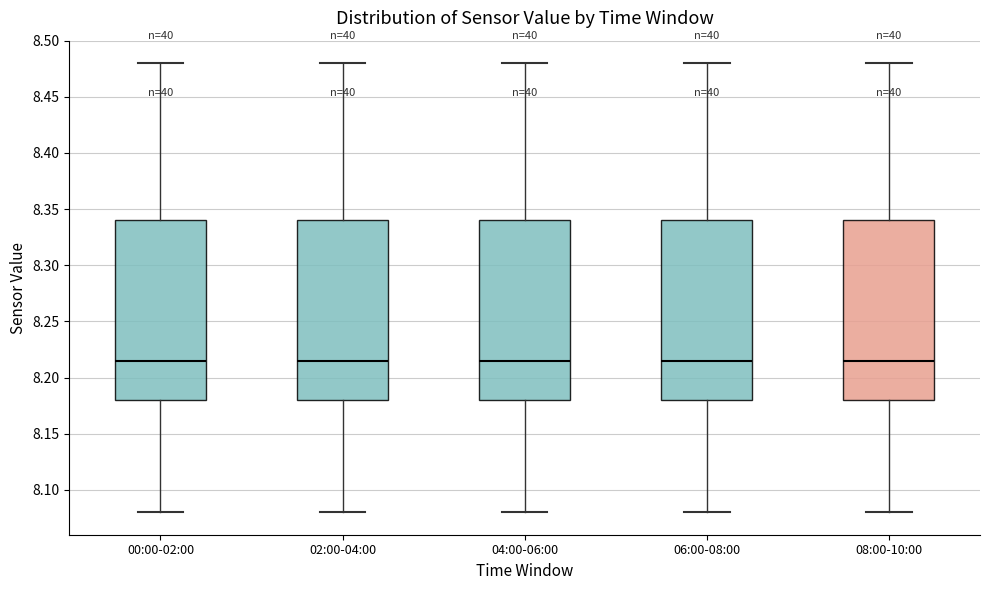

Reading left to right, transcribe this box plot: for each box, give where its median line is, the range the box spans, and where its two whiskers end, as read against the y-axis. The values are not printed on the chart, so give them approximately, as read against the axis.

00:00-02:00: median 8.215, box 8.180 to 8.340, whiskers 8.080 to 8.480
02:00-04:00: median 8.215, box 8.180 to 8.340, whiskers 8.080 to 8.480
04:00-06:00: median 8.215, box 8.180 to 8.340, whiskers 8.080 to 8.480
06:00-08:00: median 8.215, box 8.180 to 8.340, whiskers 8.080 to 8.480
08:00-10:00: median 8.215, box 8.180 to 8.340, whiskers 8.080 to 8.480